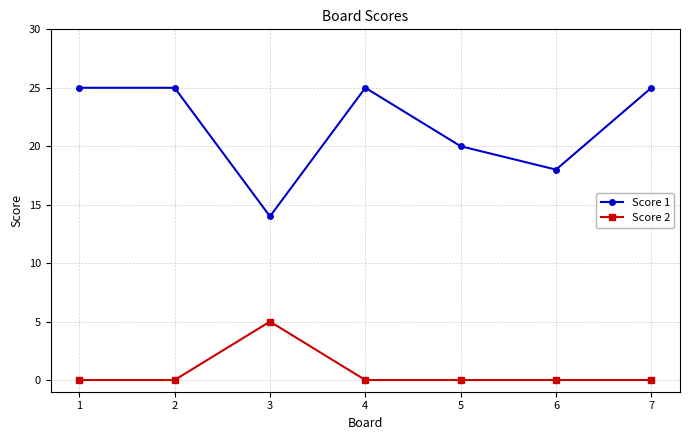

True or false: Score 2 and Score 1 intersect in this chart.

False